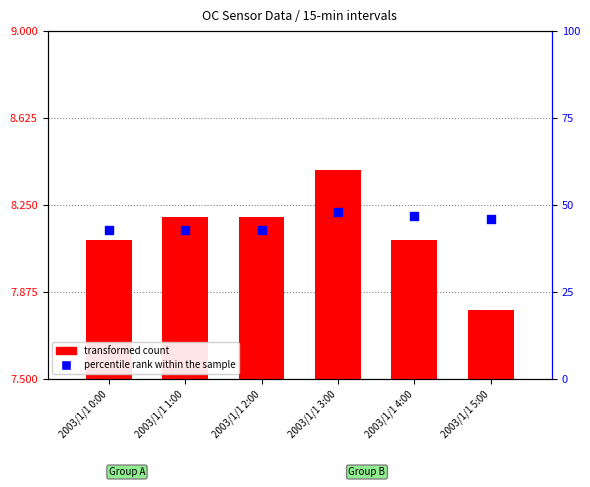

Between 2003/1/1 5:00 and 2003/1/1 4:00, which is larger?

2003/1/1 4:00